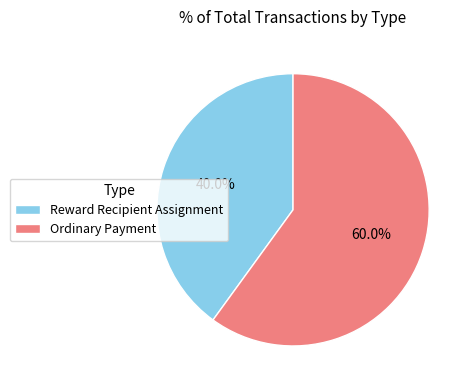

True or false: Ordinary Payment accounts for 50% of the total.

False